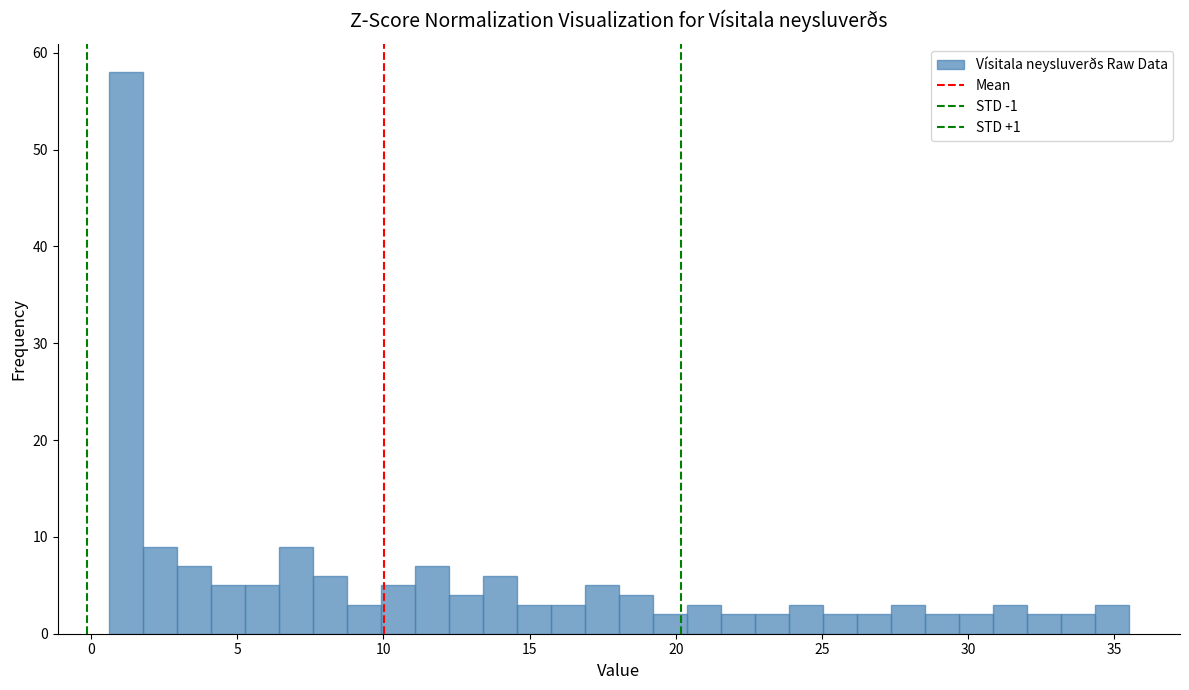

Read against the x-axis, roughly where is the centre of the tallest bar?

1.0